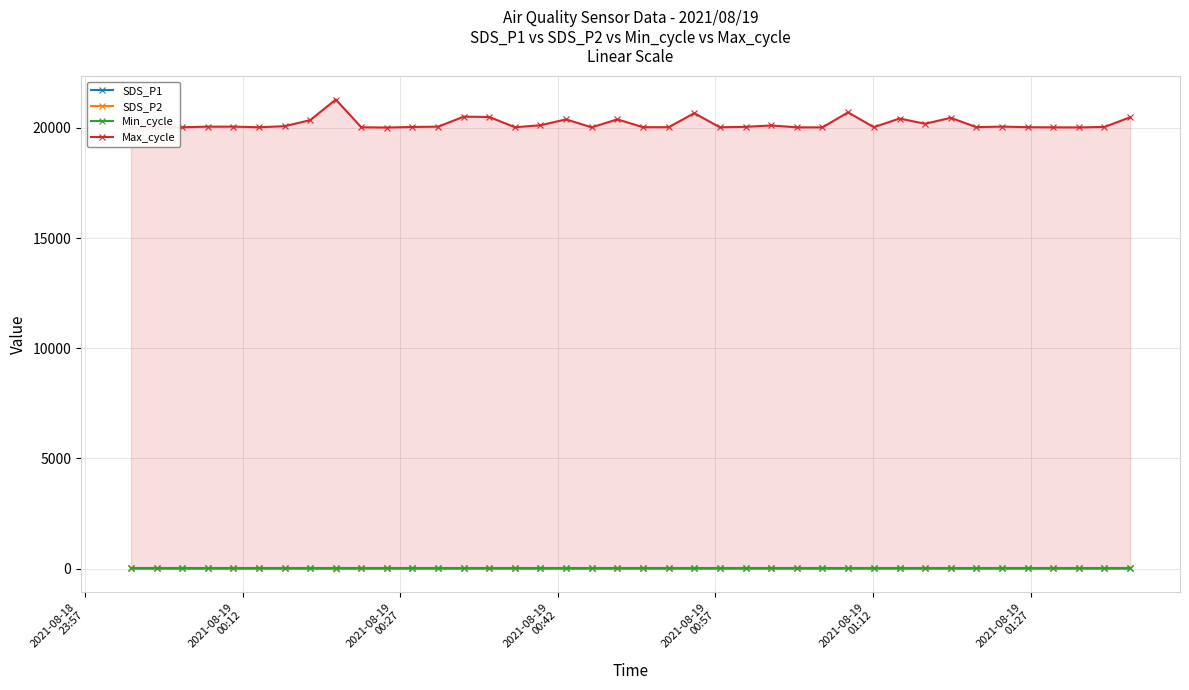

True or false: Max_cycle and SDS_P1 intersect in this chart.

False